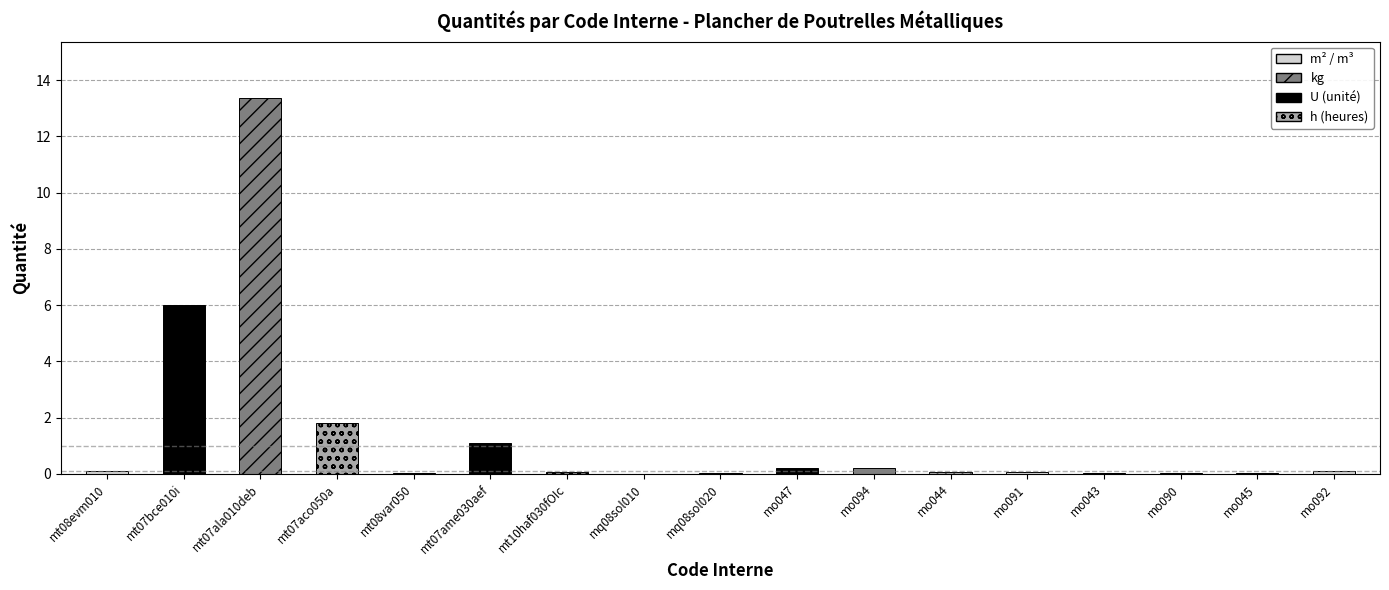

Is it true that the value at mt07aco050a is 1.8?

True